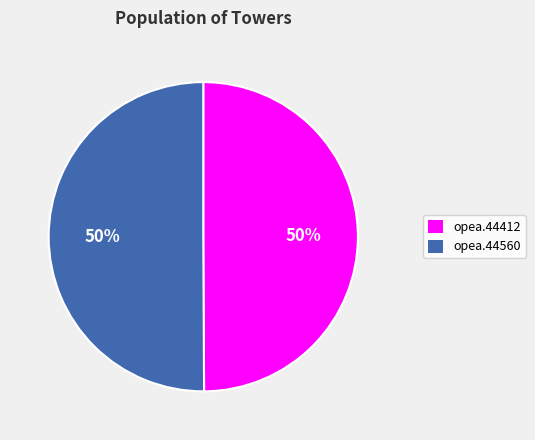

To the nearest percent, what portion does opea.44560 represent?

50%